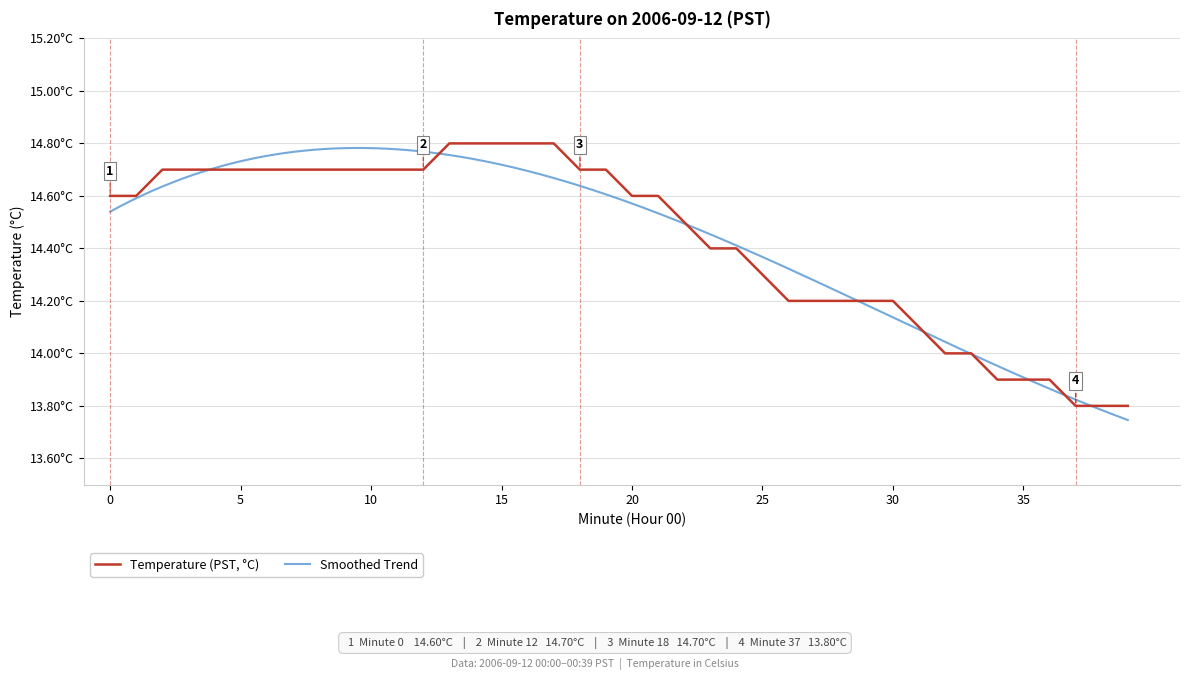

Reading right to left, extract all data points from this chart.

39=13.8	38=13.8	37=13.8	36=13.9	35=13.9	34=13.9	33=14.0	32=14.0	31=14.1	30=14.2	29=14.2	28=14.2	27=14.2	26=14.2	25=14.3	24=14.4	23=14.4	22=14.5	21=14.6	20=14.6	19=14.7	18=14.7	17=14.8	16=14.8	15=14.8	14=14.8	13=14.8	12=14.7	11=14.7	10=14.7	9=14.7	8=14.7	7=14.7	6=14.7	5=14.7	4=14.7	3=14.7	2=14.7	1=14.6	0=14.6